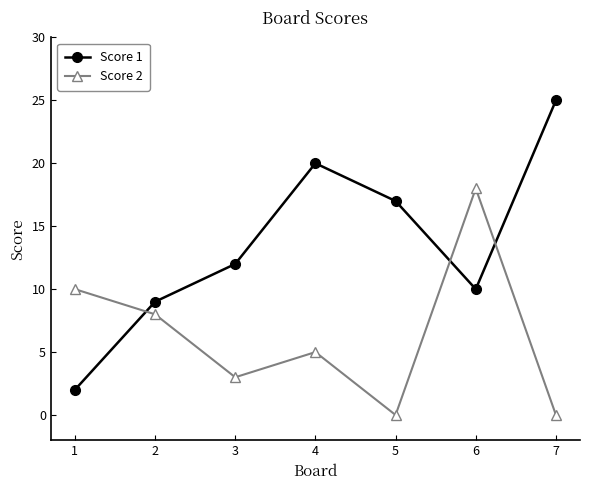

Between 5 and 6, which series saw the biggest shift?

Score 2